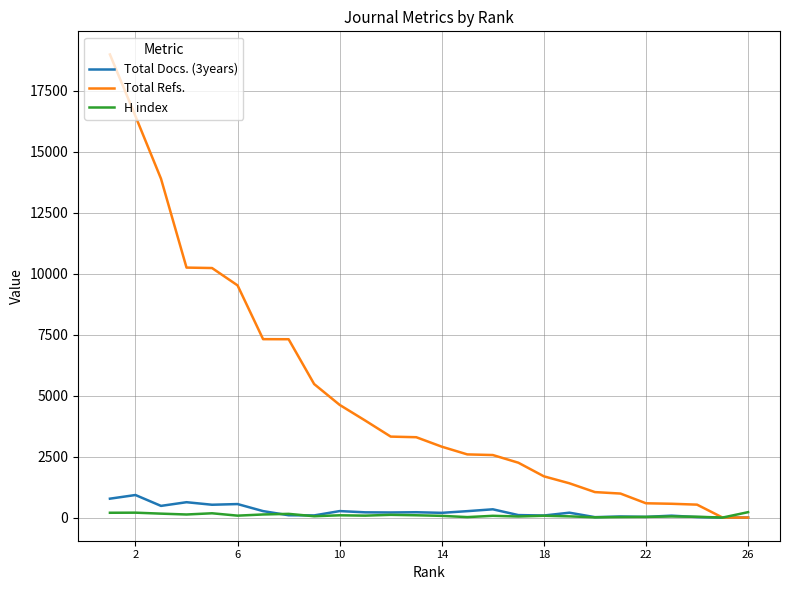

Which category has the highest value in the H index series?

26